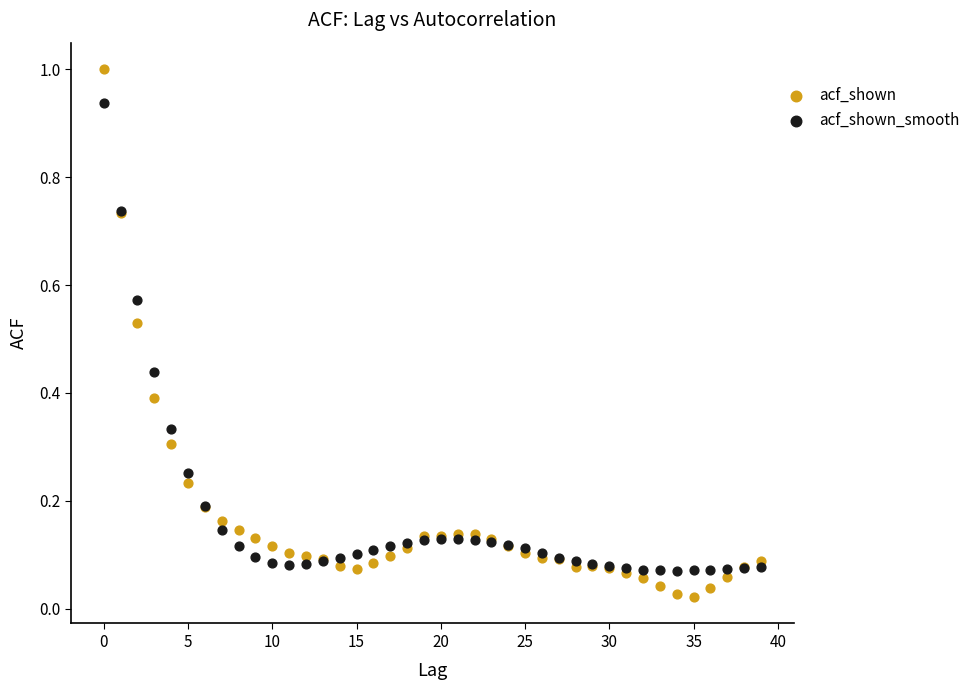

Which series reaches the maximum Y coordinate?

acf_shown